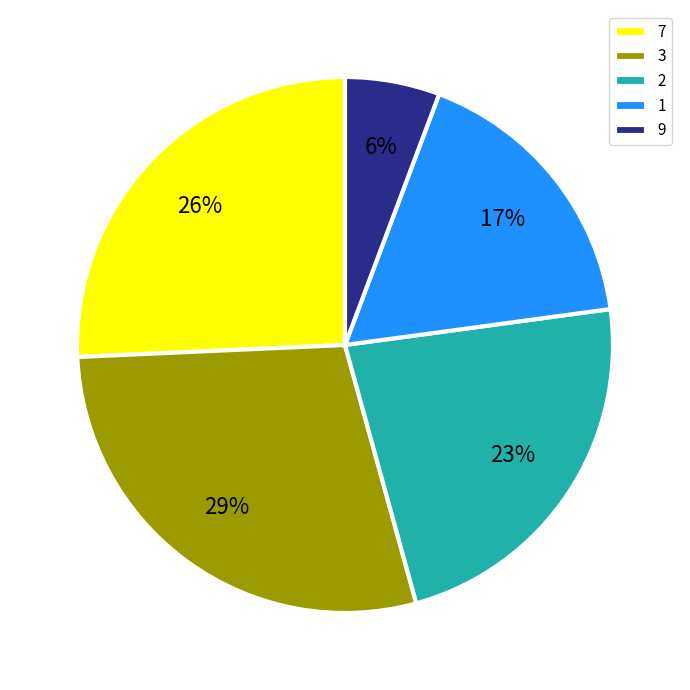

Approximately how many times larger is the value at 2 compared to 7?

0.9